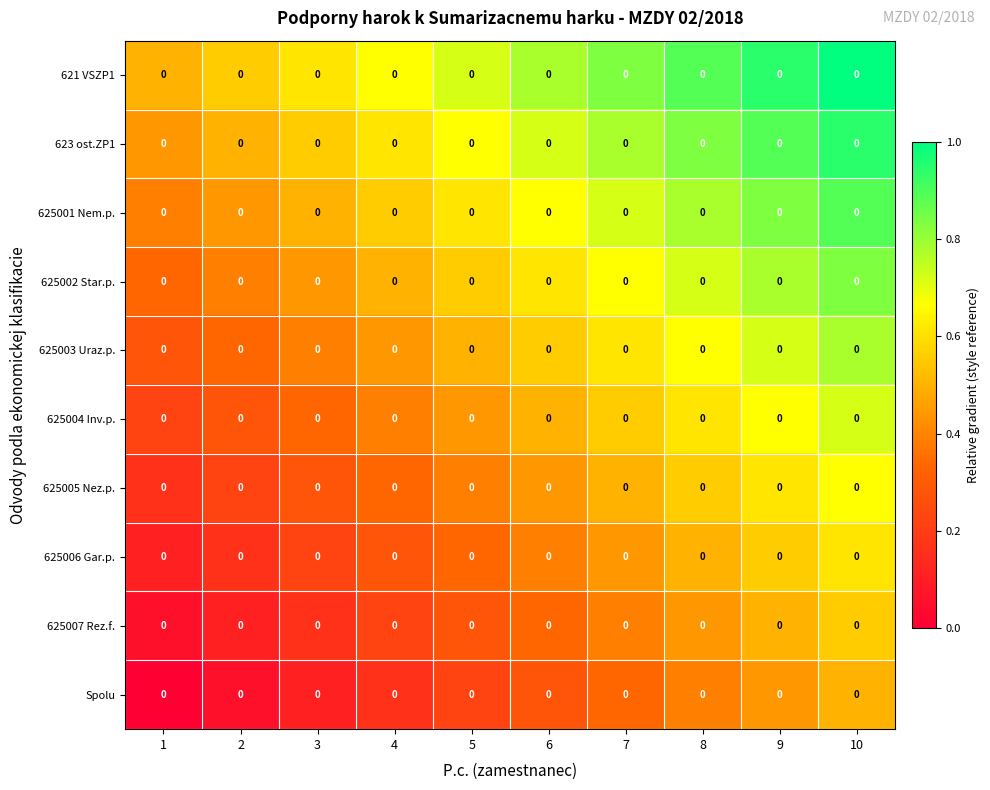

Reading left to right, extract all data points from this chart.

621 VSZP1: 1=0.0	2=0.0	3=0.0	4=0.0	5=0.0	6=0.0	7=0.0	8=0.0	9=0.0	10=0.0
623 ost.ZP1: 1=0.0	2=0.0	3=0.0	4=0.0	5=0.0	6=0.0	7=0.0	8=0.0	9=0.0	10=0.0
625001 Nem.p.: 1=0.0	2=0.0	3=0.0	4=0.0	5=0.0	6=0.0	7=0.0	8=0.0	9=0.0	10=0.0
625002 Star.p.: 1=0.0	2=0.0	3=0.0	4=0.0	5=0.0	6=0.0	7=0.0	8=0.0	9=0.0	10=0.0
625003 Uraz.p.: 1=0.0	2=0.0	3=0.0	4=0.0	5=0.0	6=0.0	7=0.0	8=0.0	9=0.0	10=0.0
625004 Inv.p.: 1=0.0	2=0.0	3=0.0	4=0.0	5=0.0	6=0.0	7=0.0	8=0.0	9=0.0	10=0.0
625005 Nez.p.: 1=0.0	2=0.0	3=0.0	4=0.0	5=0.0	6=0.0	7=0.0	8=0.0	9=0.0	10=0.0
625006 Gar.p.: 1=0.0	2=0.0	3=0.0	4=0.0	5=0.0	6=0.0	7=0.0	8=0.0	9=0.0	10=0.0
625007 Rez.f.: 1=0.0	2=0.0	3=0.0	4=0.0	5=0.0	6=0.0	7=0.0	8=0.0	9=0.0	10=0.0
Spolu: 1=0.0	2=0.0	3=0.0	4=0.0	5=0.0	6=0.0	7=0.0	8=0.0	9=0.0	10=0.0